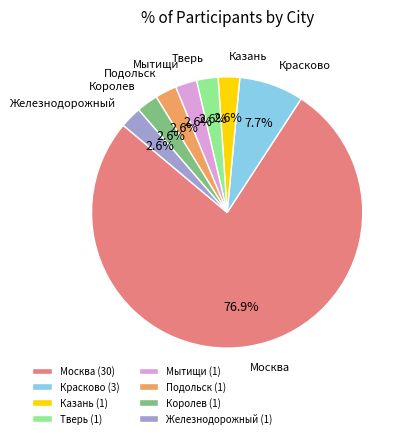

Is it true that Красково is 1% of the pie?

False